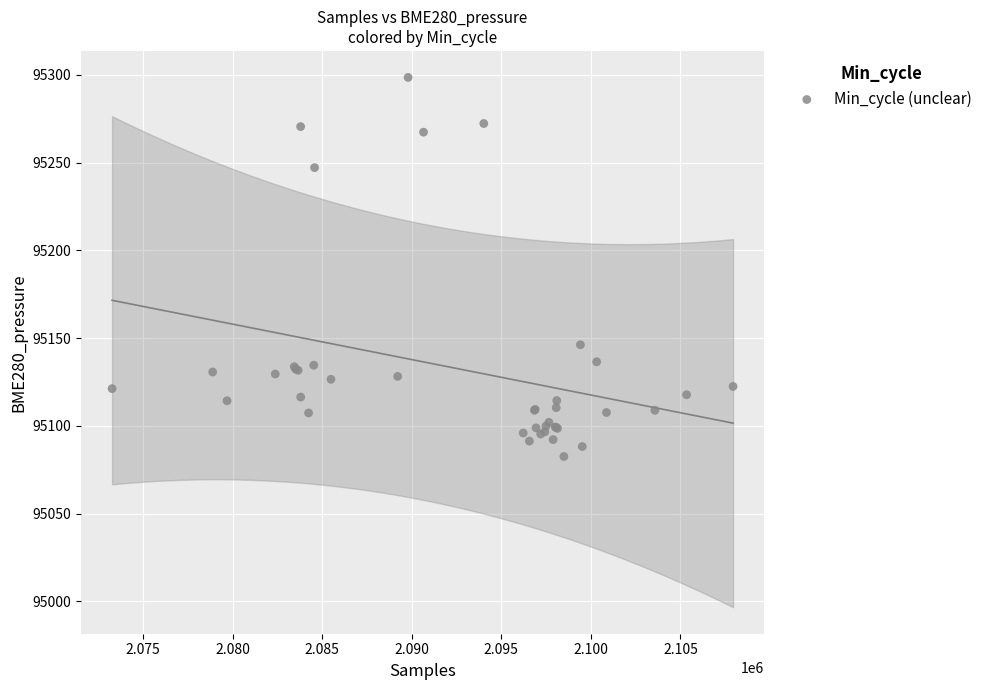

What Y value in the scatter plot is closest to 95190?

95146.2